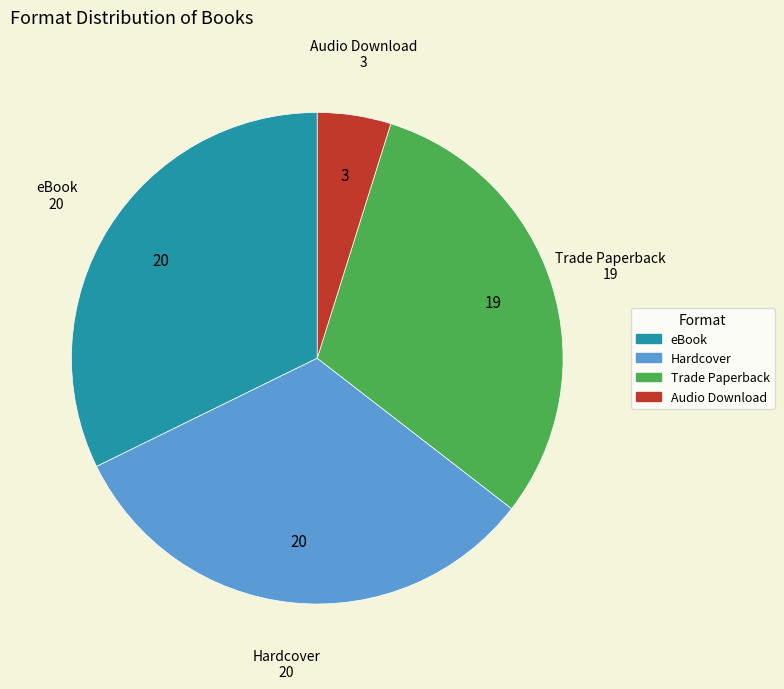

Is it true that Hardcover is 32% of the pie?

True